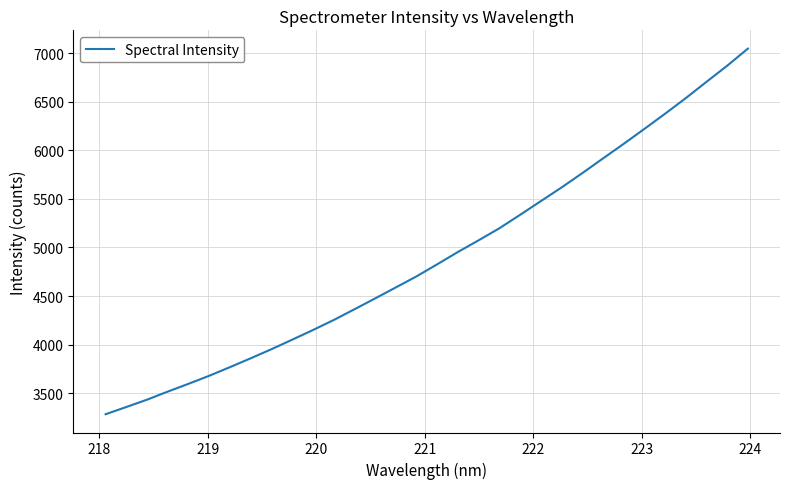

What is the maximum value shown in the chart?

7047.3